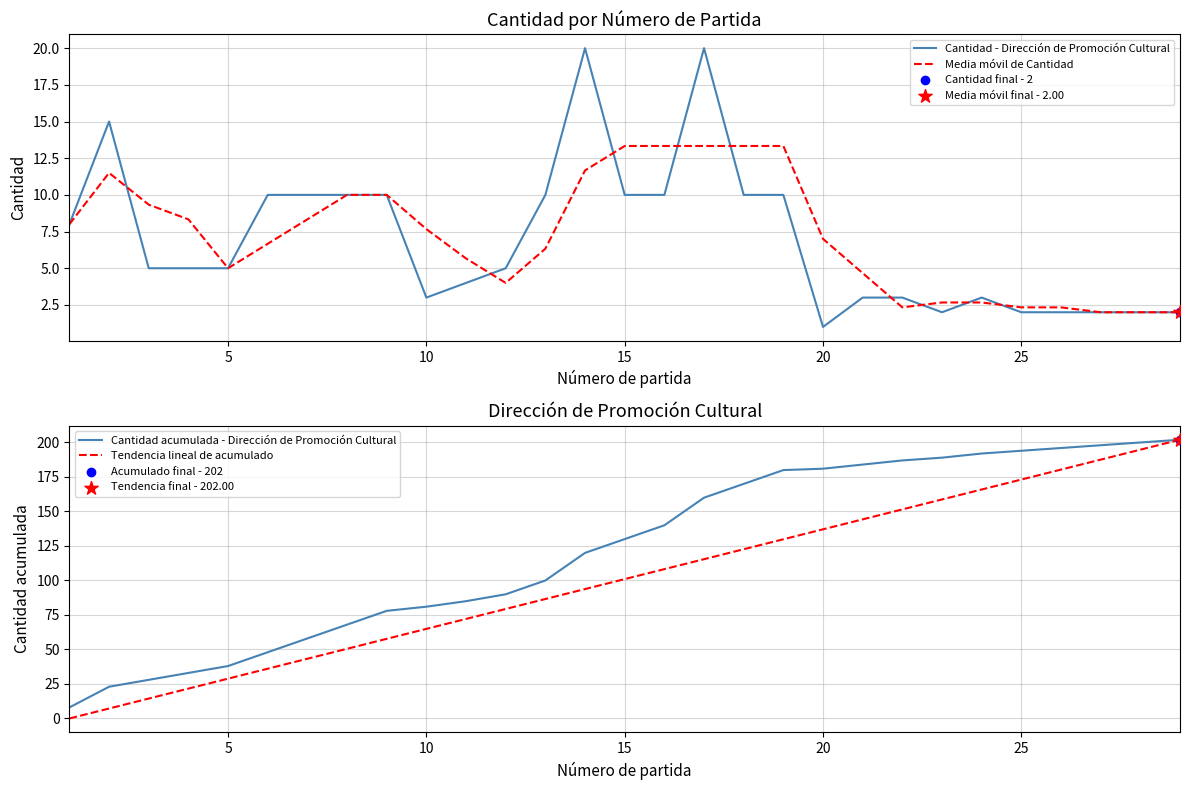

The Media móvil de Cantidad series shows 1.6 at 25. True or false?

False